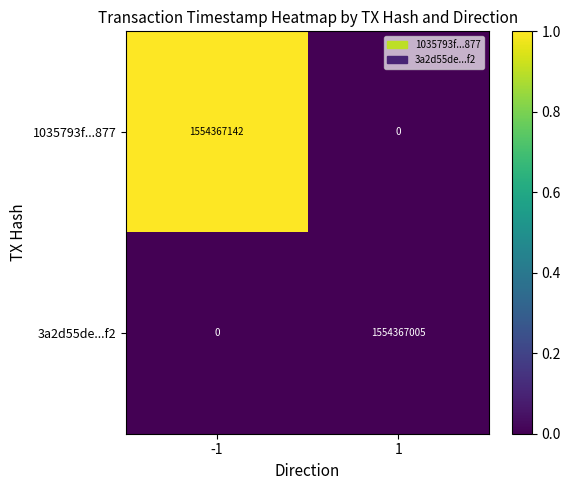

Which series has the largest total across all categories?

1035793f...877